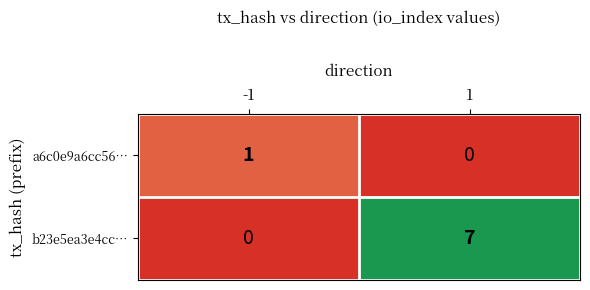

Reading left to right, list all the values displayed in this chart.

a6c0e9a6cc56…: -1=1	1=0
b23e5ea3e4cc…: -1=0	1=7